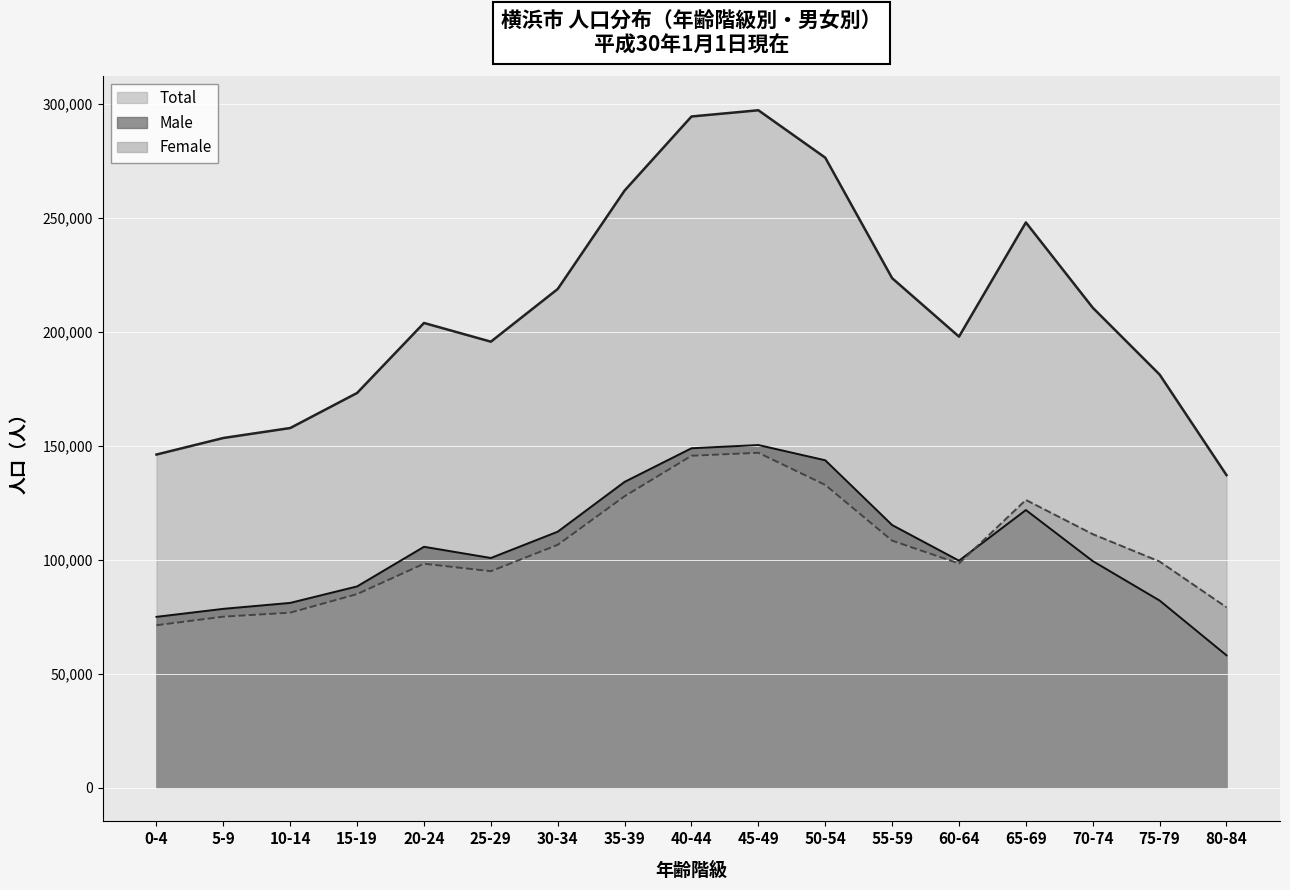

At which category does the chart reach its minimum across all series?

80-84